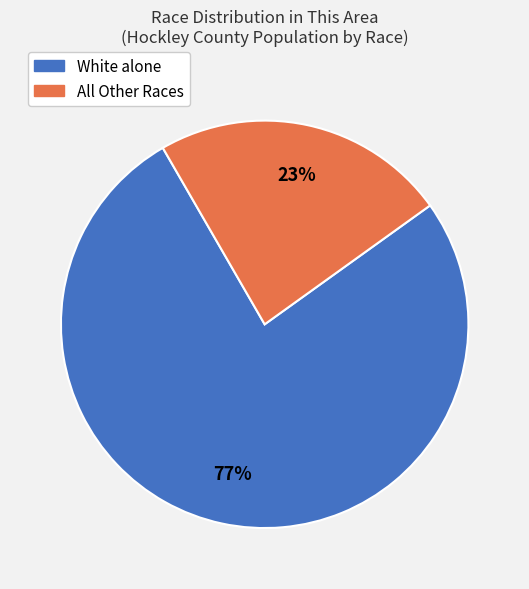

How many segments does this pie chart have?

2